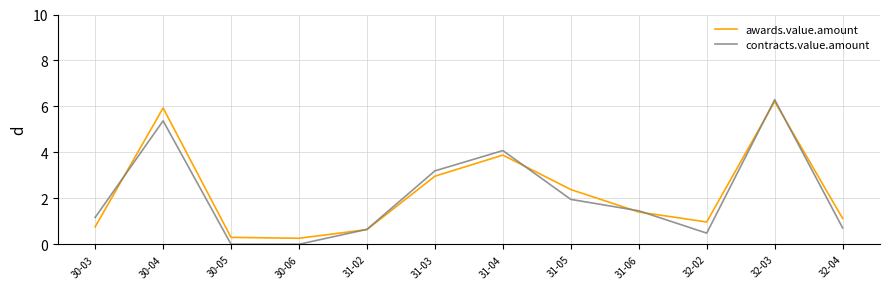

Where is the first local maximum for contracts.value.amount?

30-04